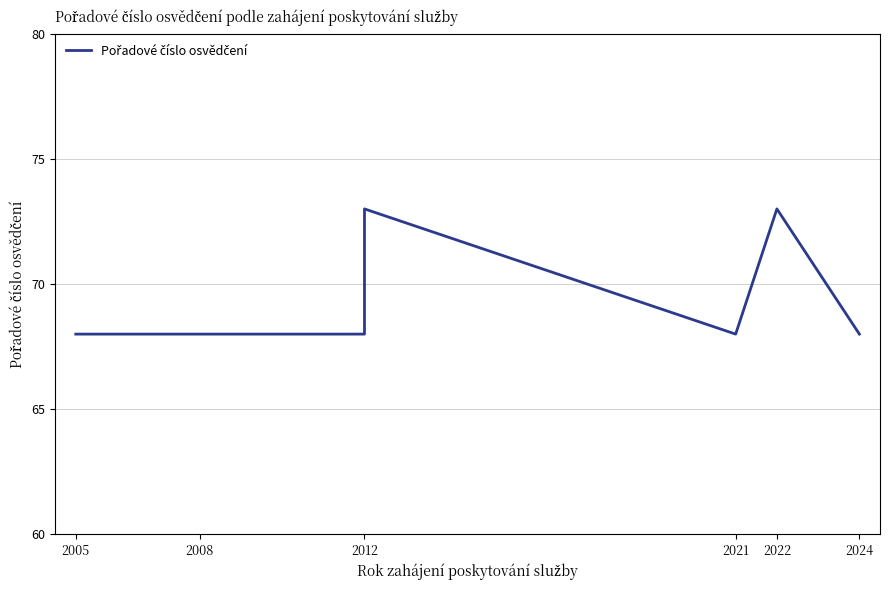

How many distinct data groups are displayed?

1